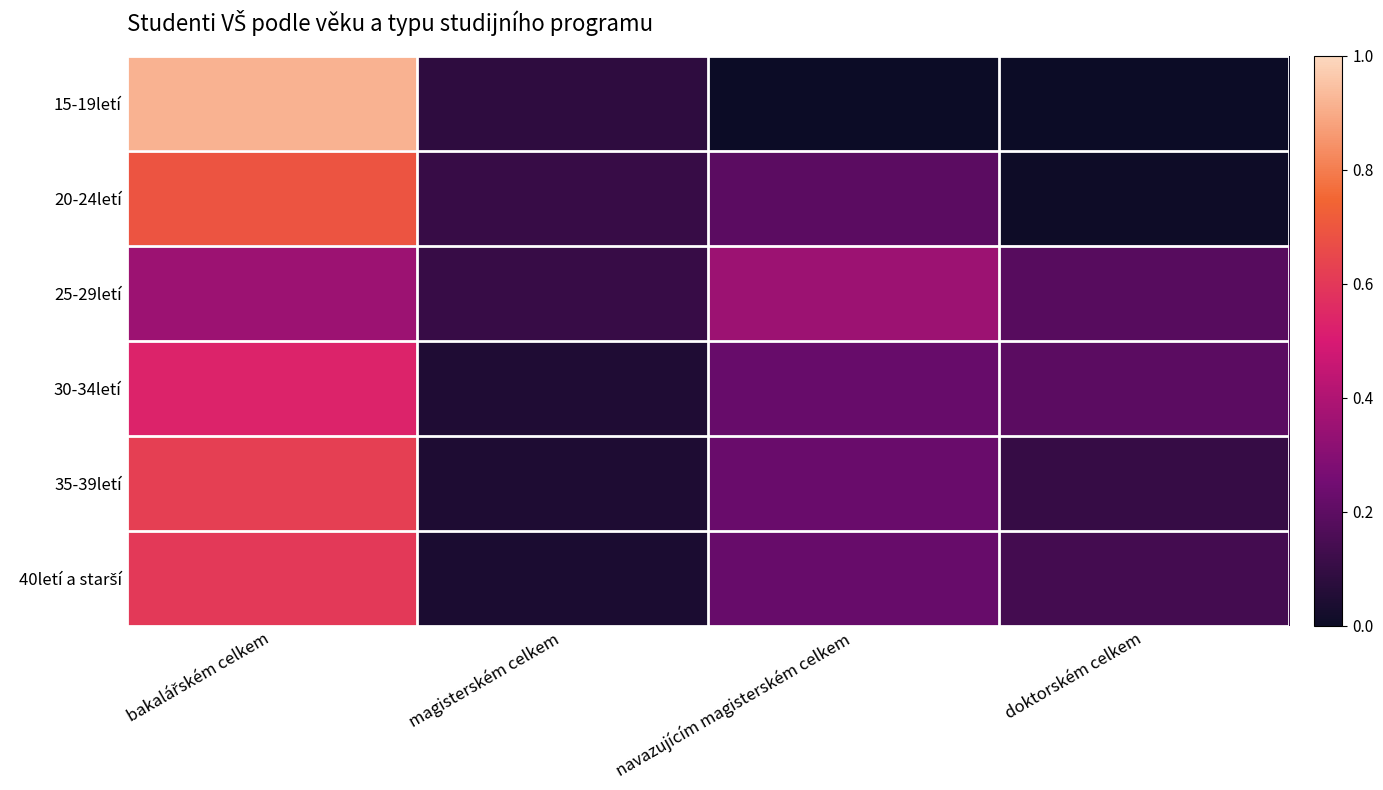

How many distinct data groups are displayed?

6